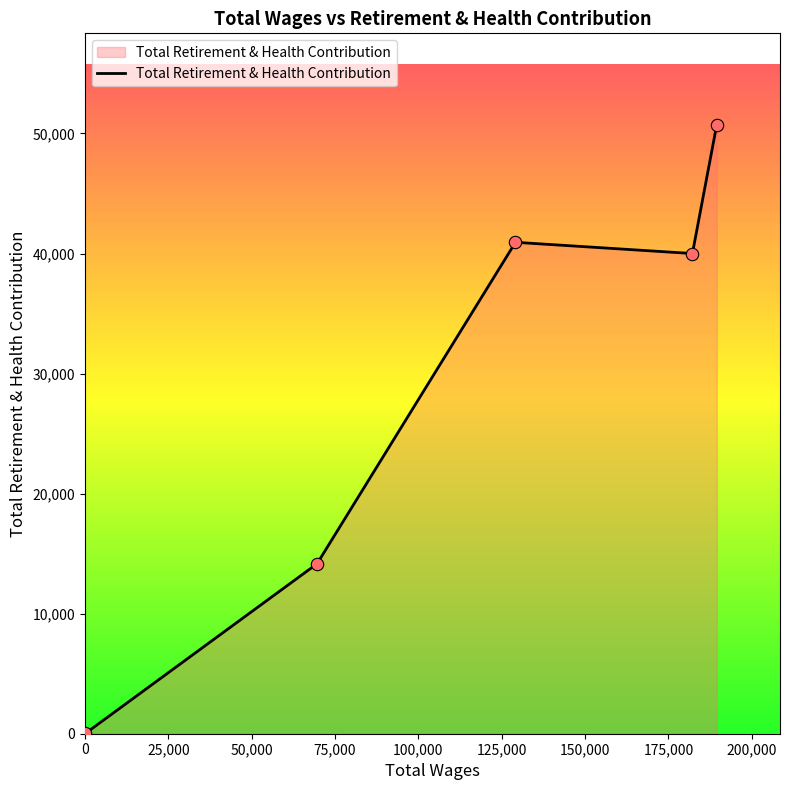

What is the greatest value displayed?

50734